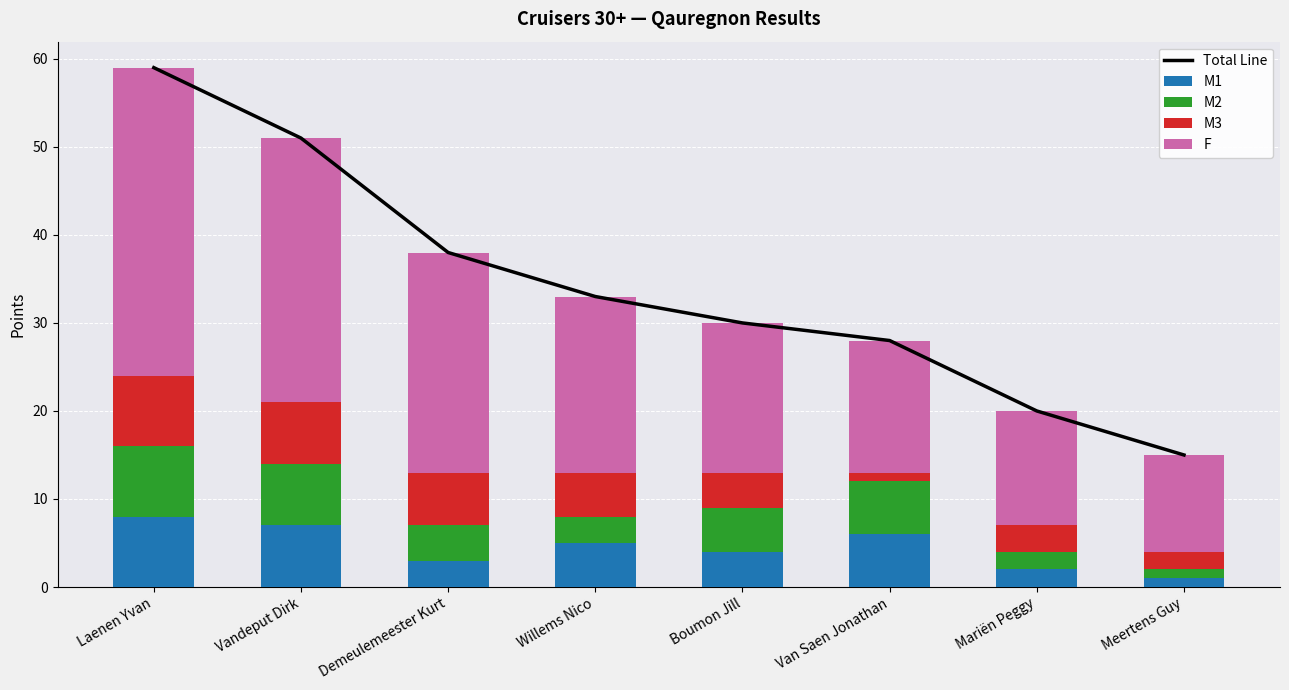

What is the highest value of the M1 series?

8